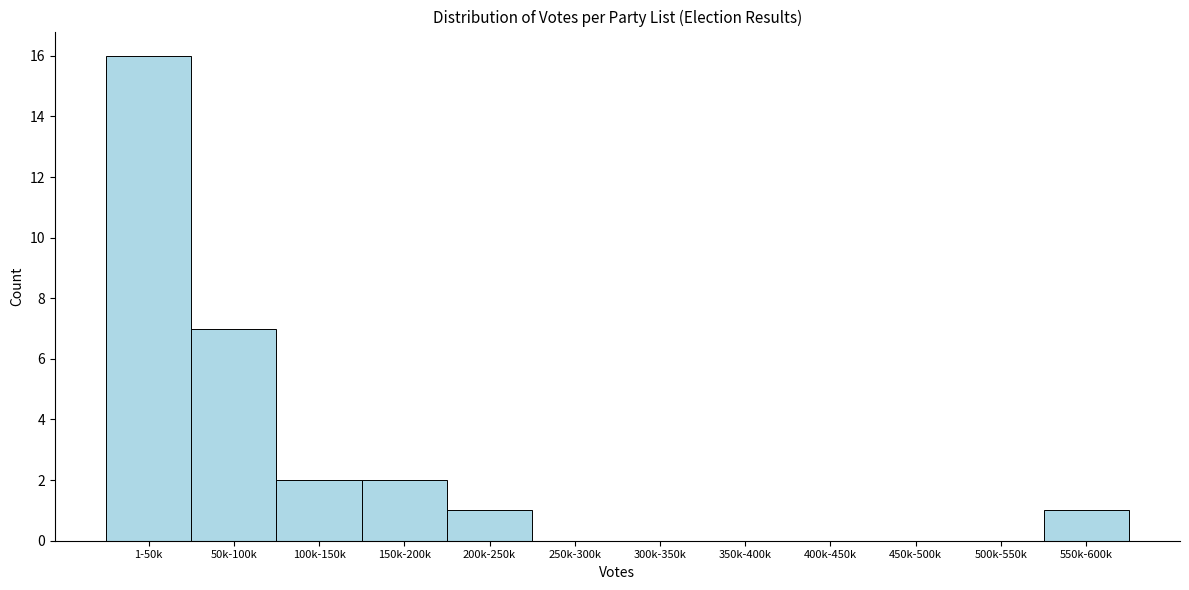

Reading right to left, transcribe all the data shown in this chart.

550k-600k=1	500k-550k=0	450k-500k=0	400k-450k=0	350k-400k=0	300k-350k=0	250k-300k=0	200k-250k=1	150k-200k=2	100k-150k=2	50k-100k=7	1-50k=16